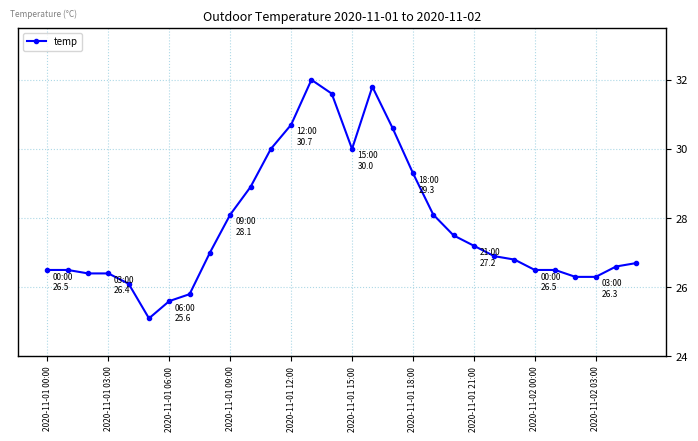

What is the smallest value displayed?

25.1